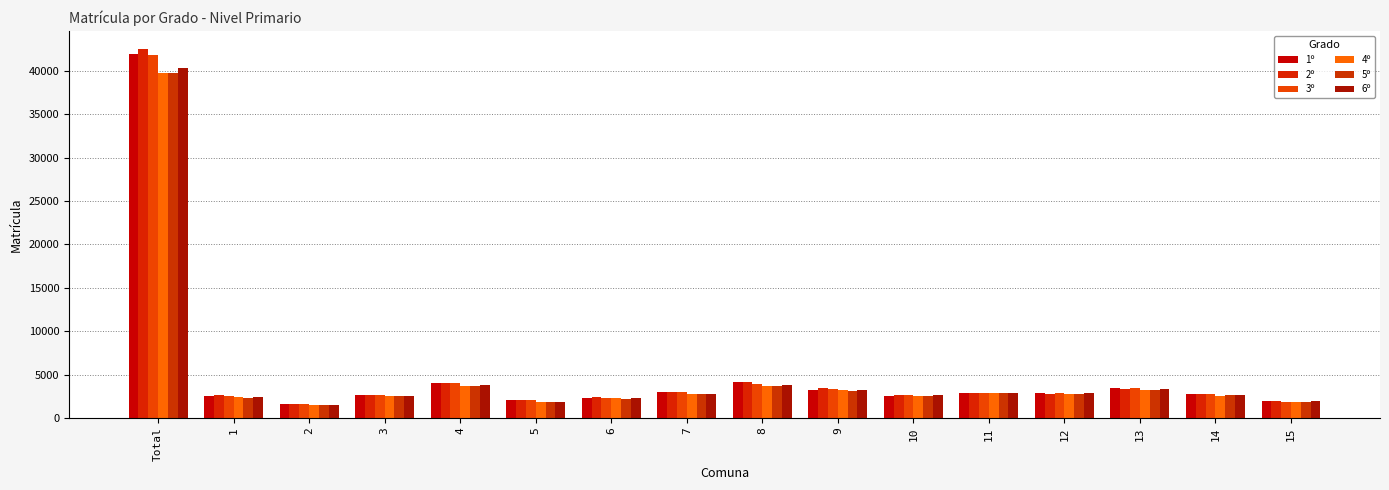

What is the total value across all series at 3?

15494